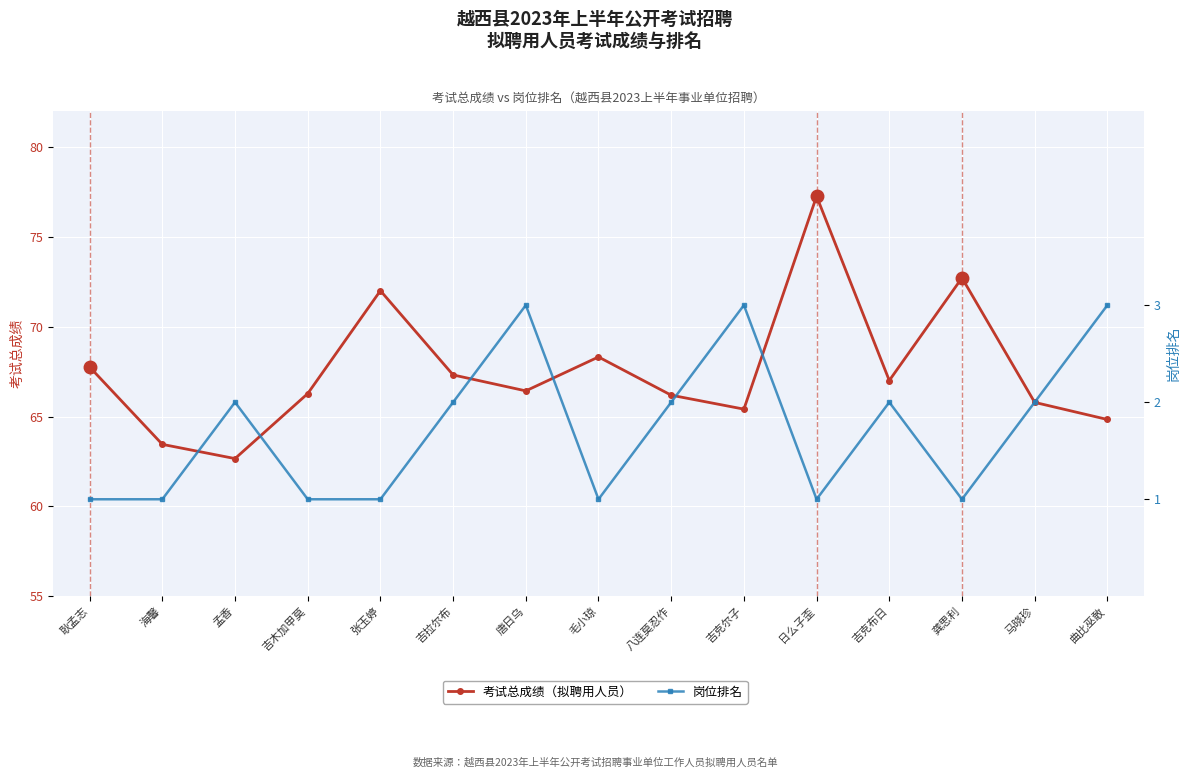

True or false: 考试总成绩 has a value of 67.3 at 吉拉尔布.

True